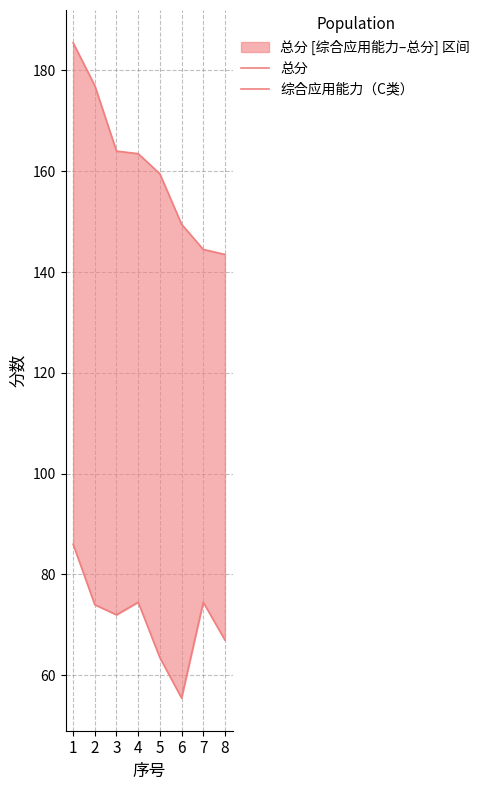

At which category is the sum across all series the highest?

1